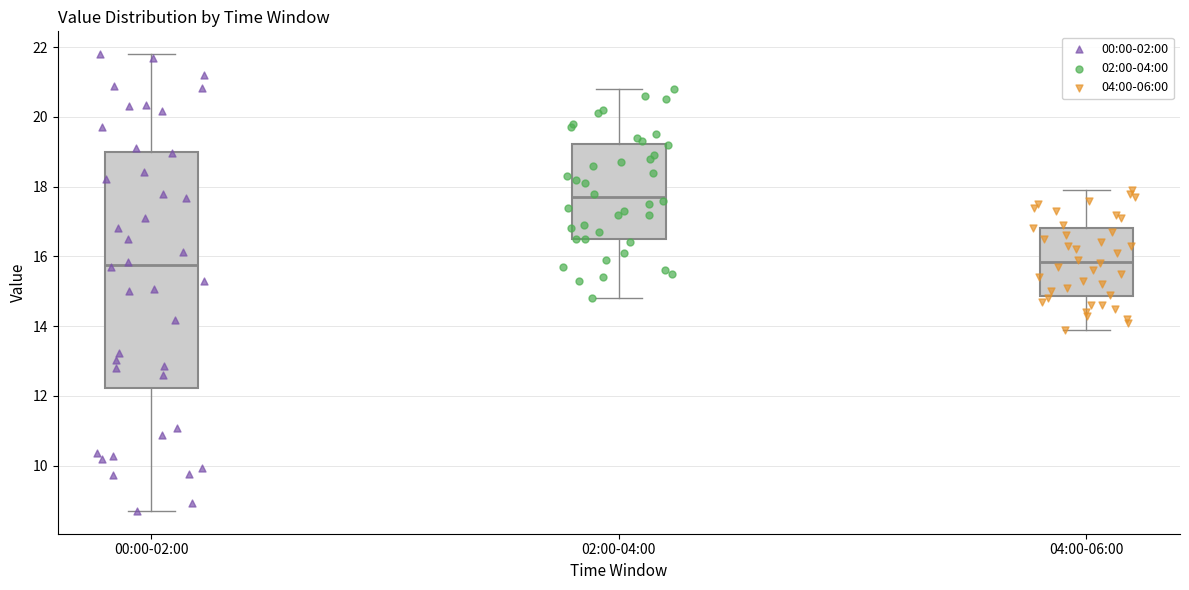

Comparing the boxes themselves (not the whiskers), which one is the tallest?

00:00-02:00